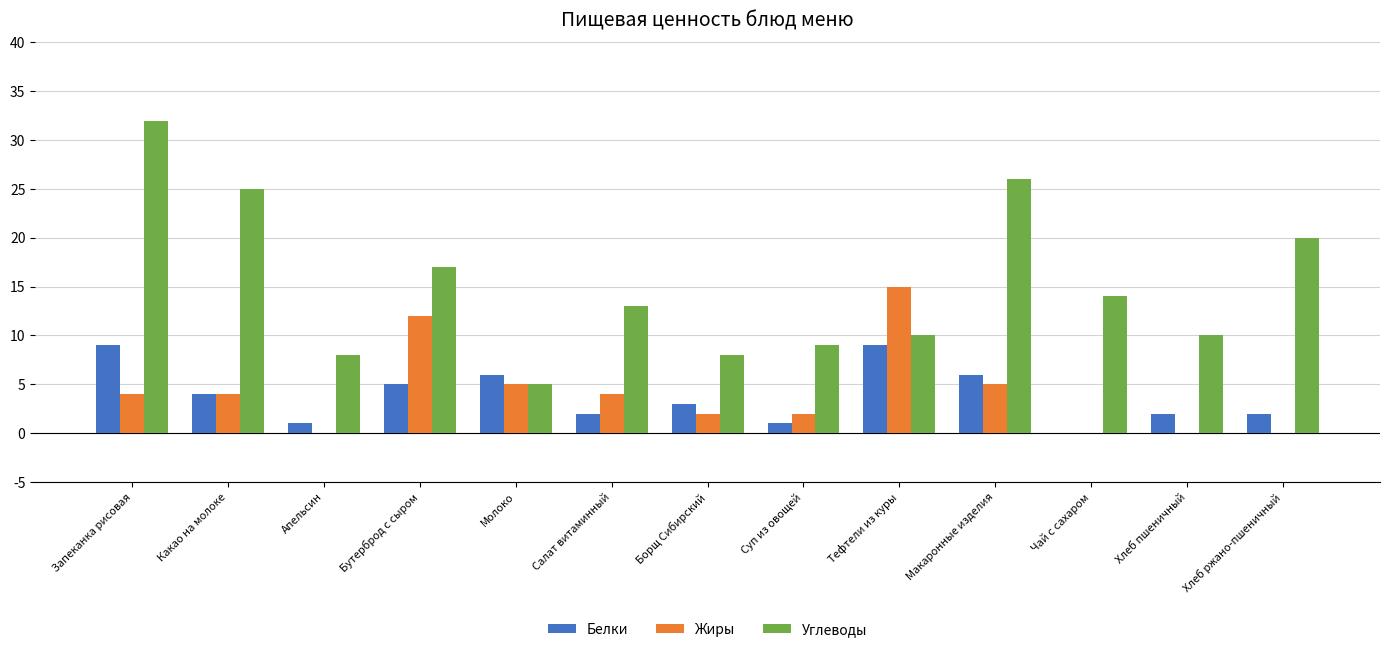

What is the sum of all Белки values?

50